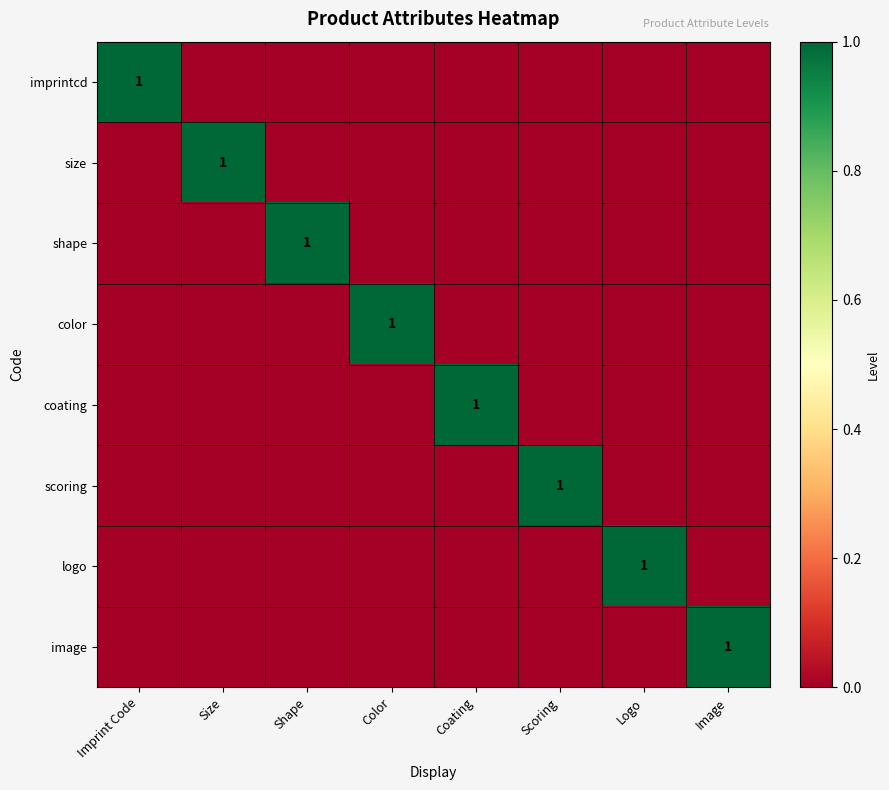

How many categories are shown in the chart?

8